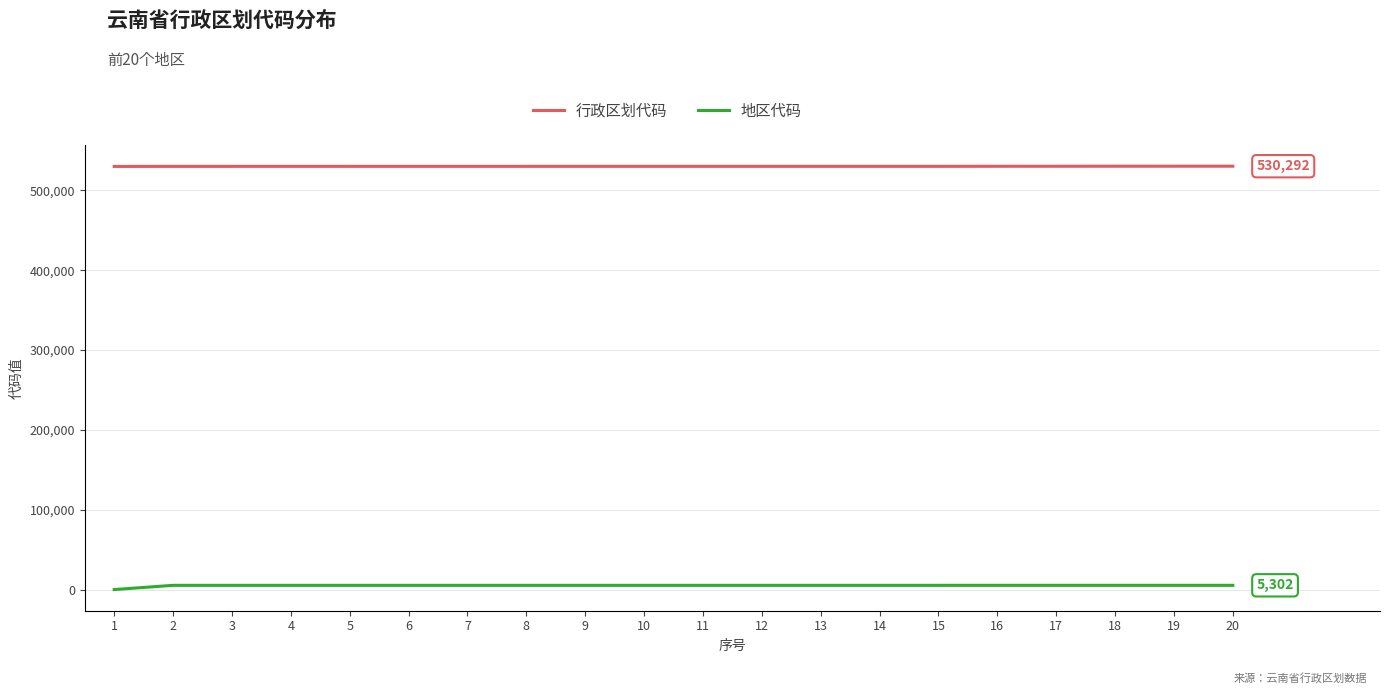

What is the lowest value of the 行政区划代码 series?

530000